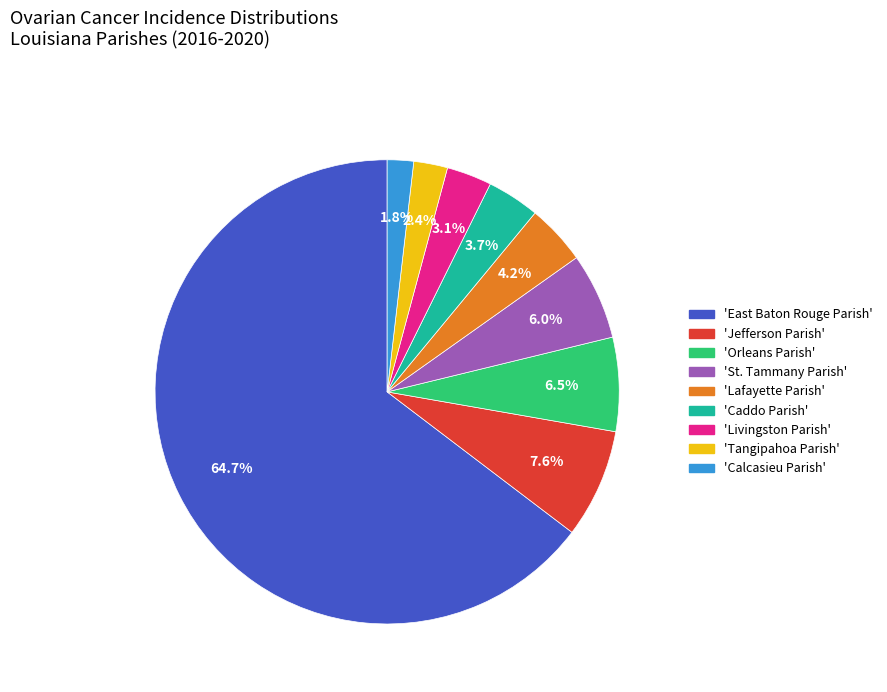

What portion of the pie excludes 'Tangipahoa Parish'?

97.6%